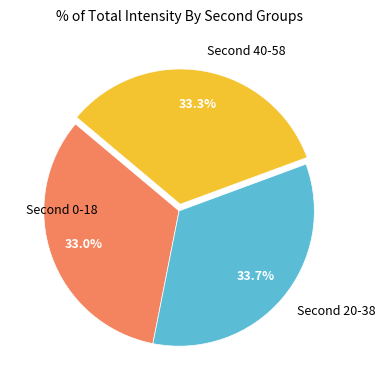

Does any single category account for the majority?

No